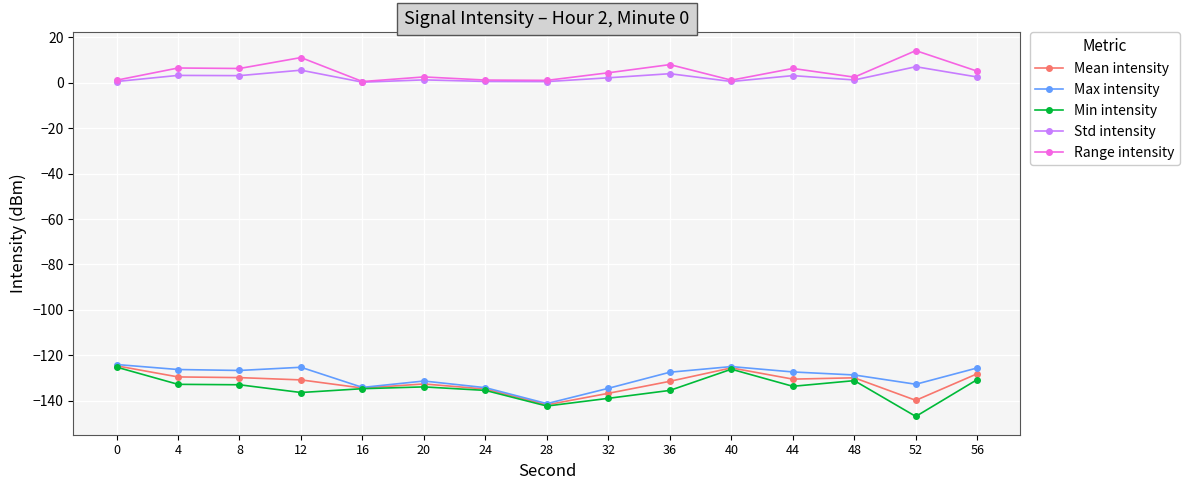

The Max intensity series shows -57.0 at 28. True or false?

False